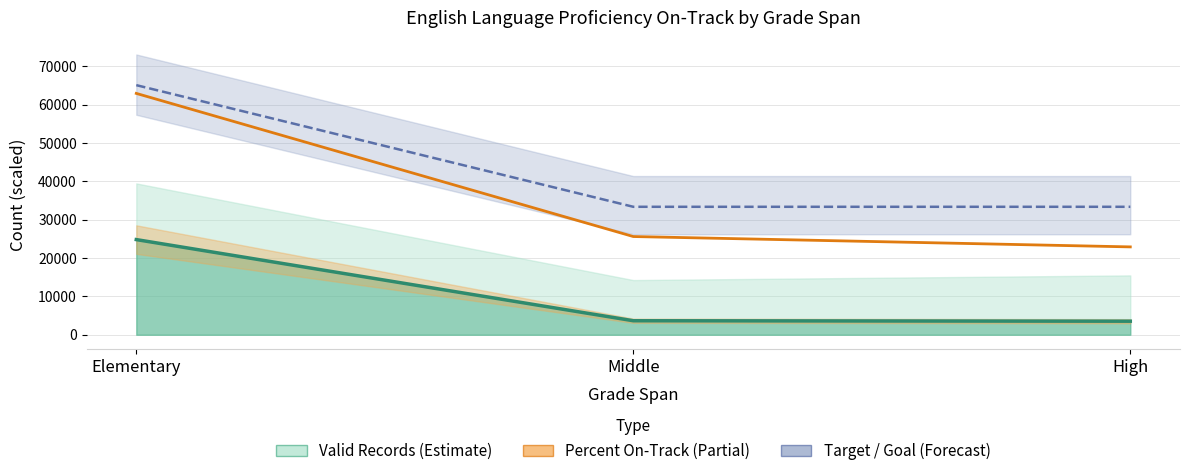

What is the approximate value of Percent On-Track (scaled) at Elementary, to the nearest 50?

62900